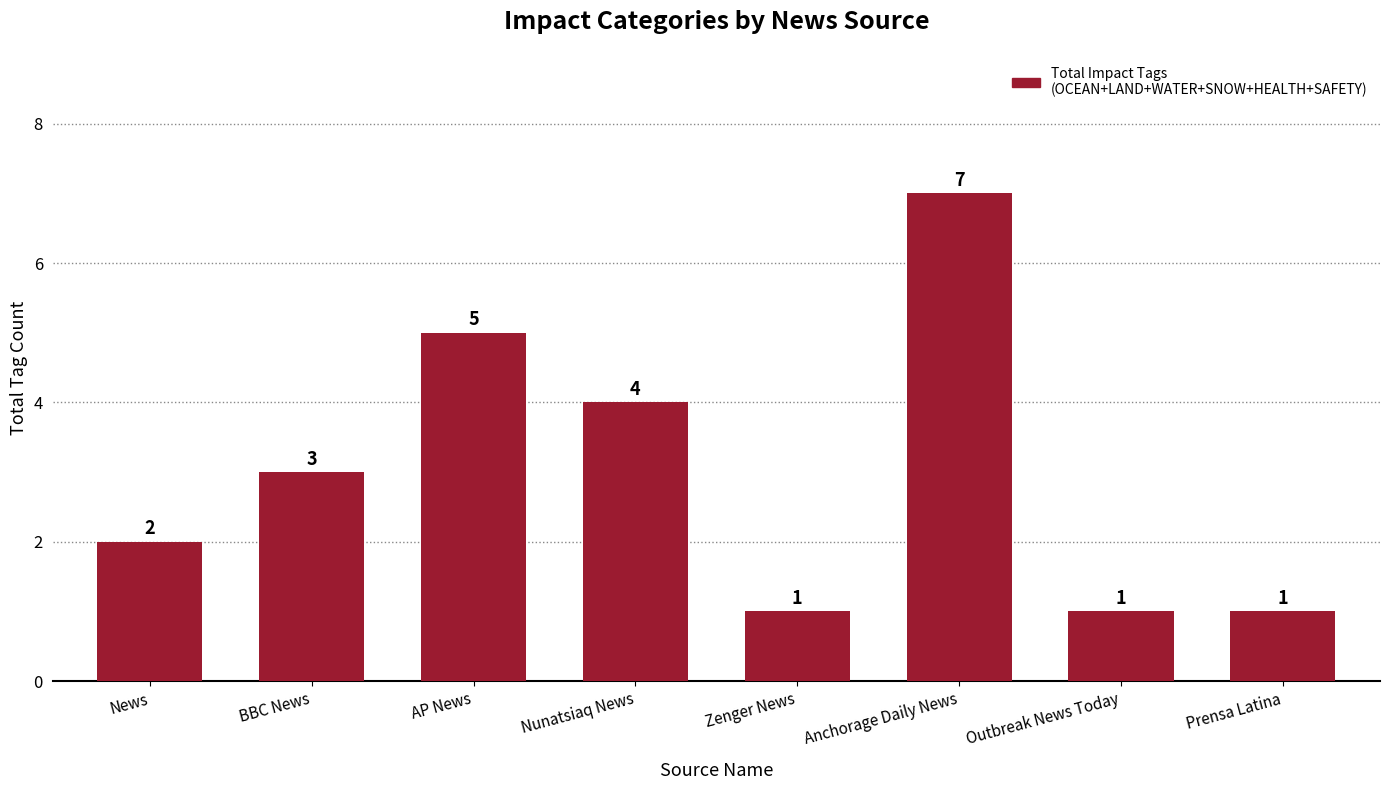

Between News and AP News, which is larger?

AP News